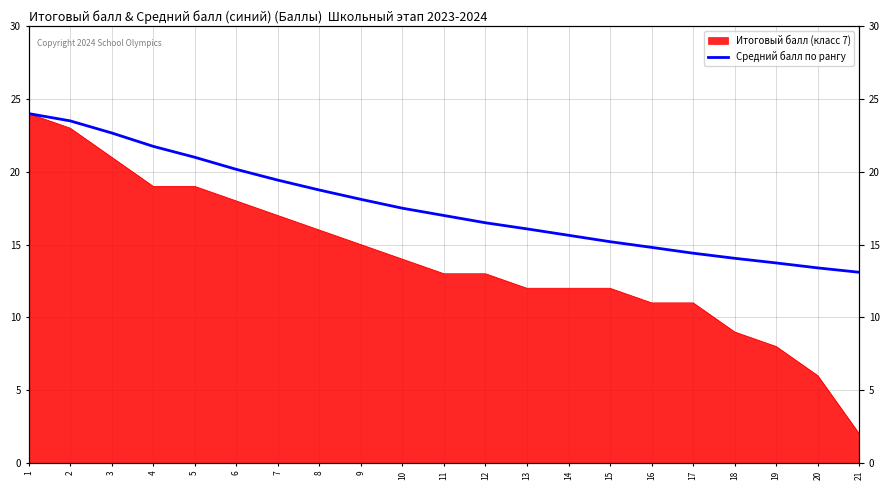

Reading left to right, extract all data points from this chart.

1=24.0	2=23.5	3=22.7	4=21.8	5=21.0	6=20.2	7=19.4	8=18.8	9=18.1	10=17.5	11=17.0	12=16.5	13=16.1	14=15.6	15=15.2	16=14.8	17=14.4	18=14.1	19=13.7	20=13.4	21=13.1